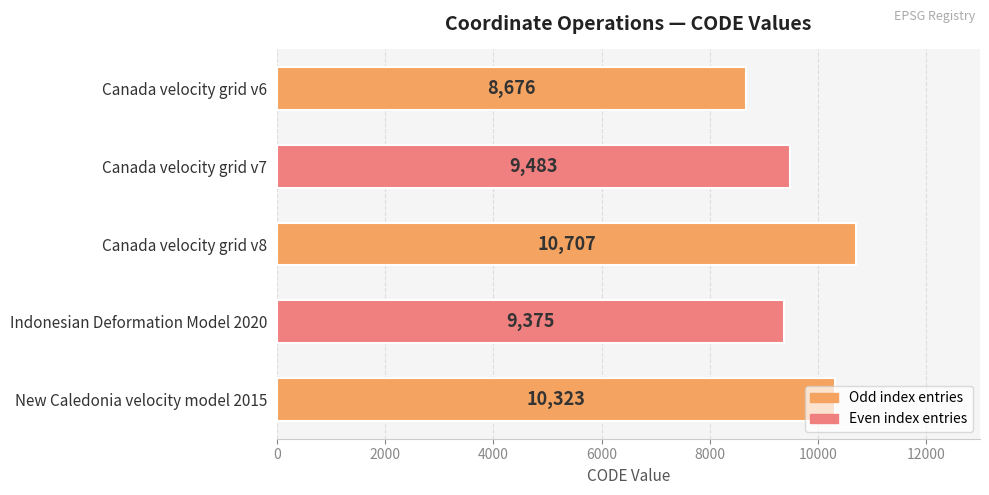

What position from the top is Canada velocity grid v8?

3